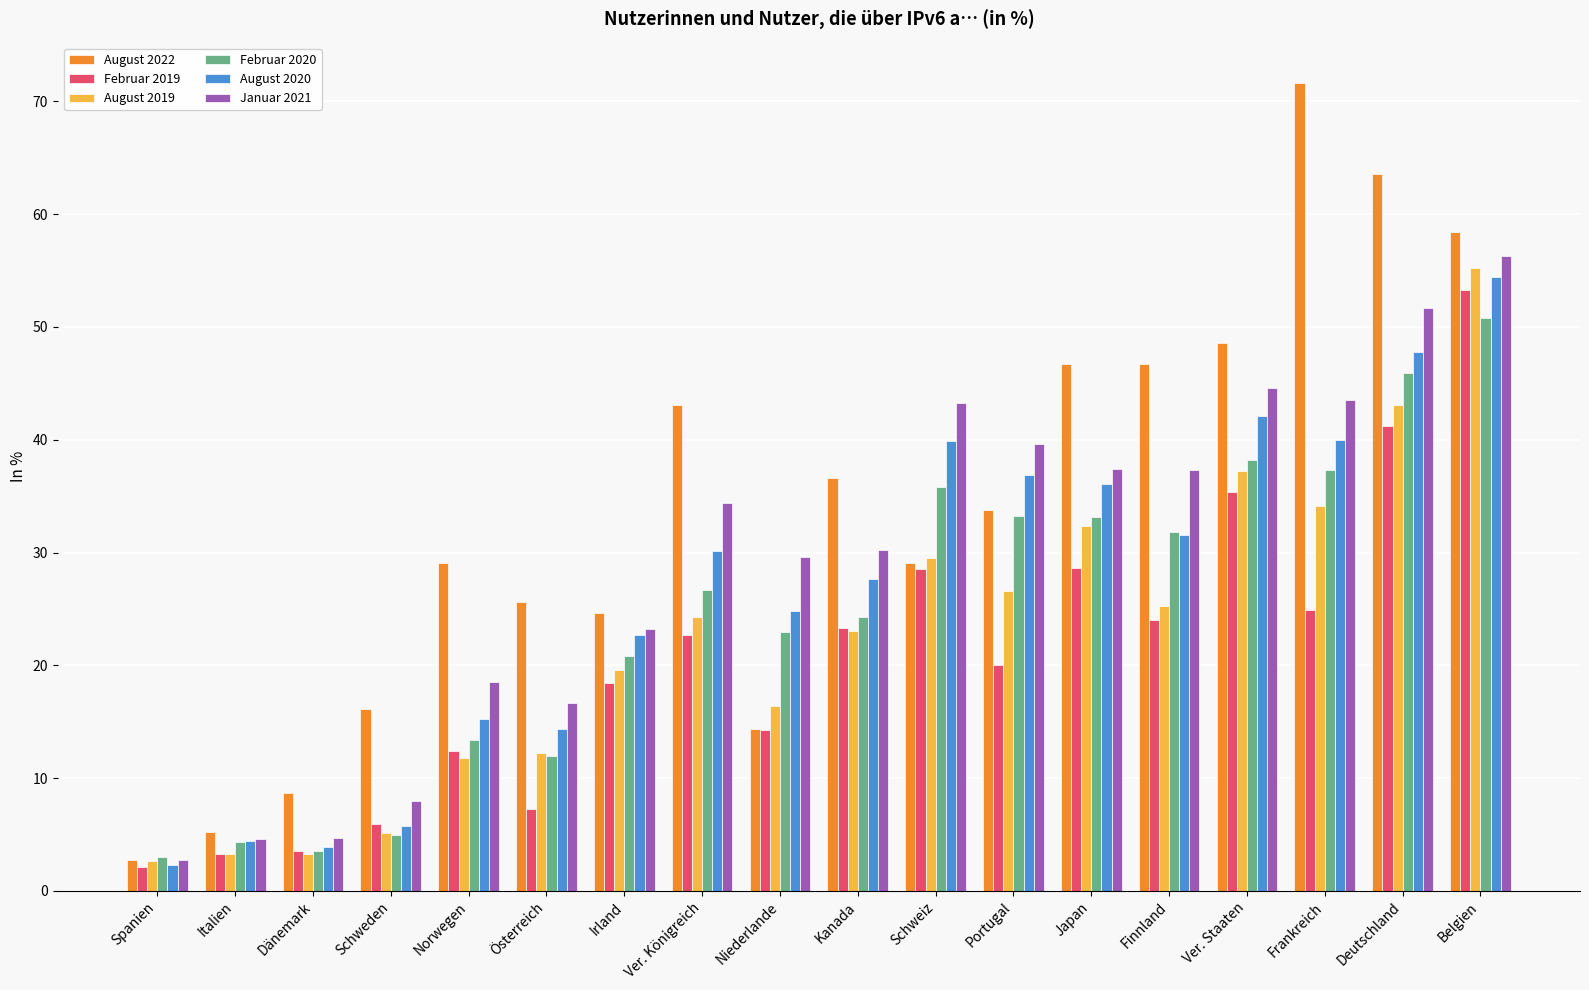

What is the maximum value shown in the chart?

71.6